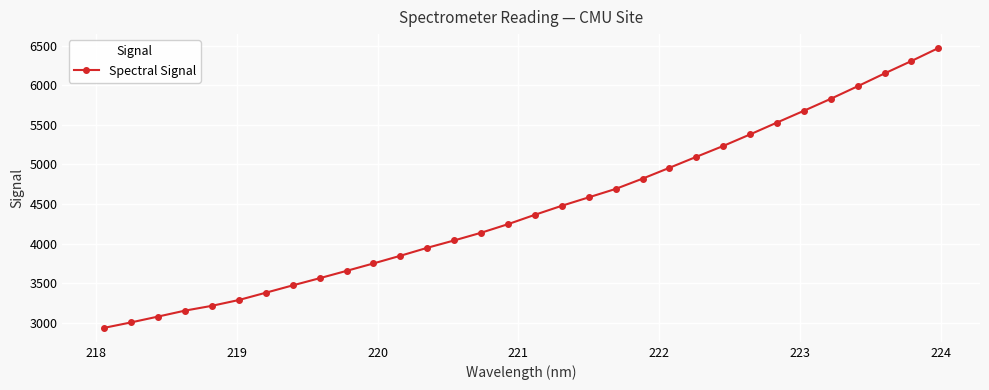

What is the value of the 32nd point from the left?

6468.1